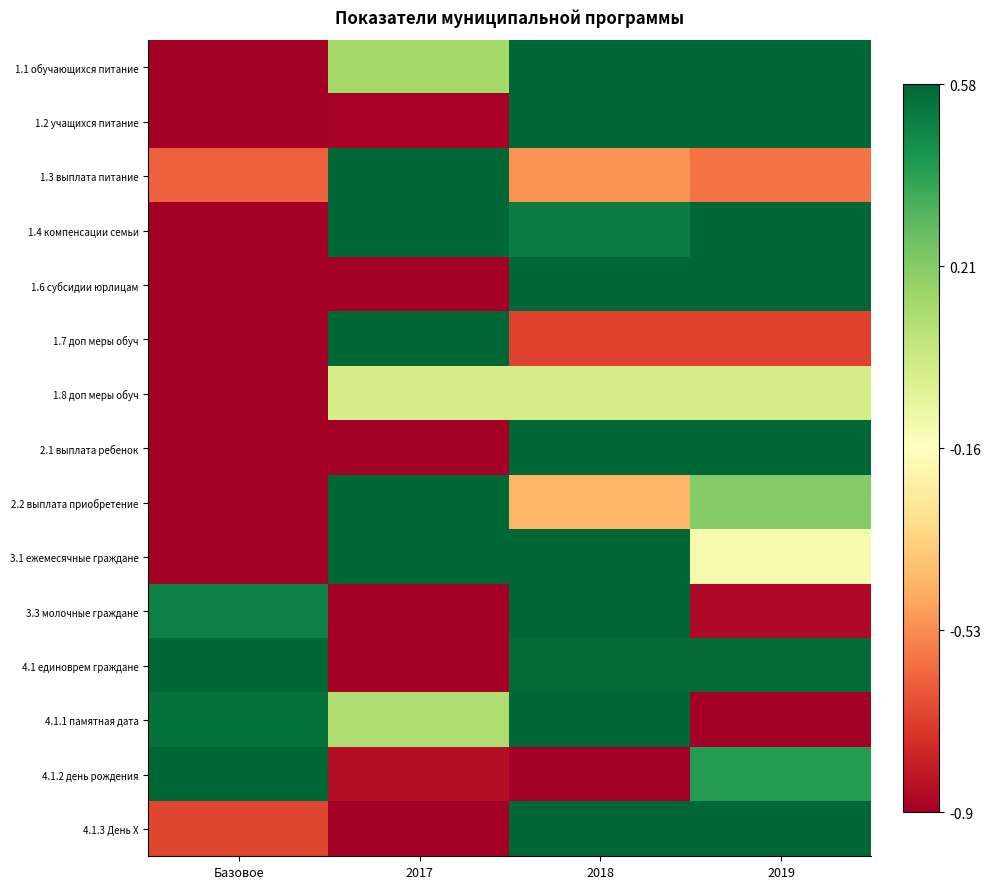

What is the smallest value displayed?

-830.0